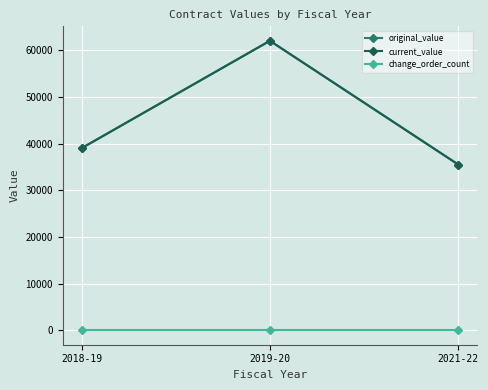

Is this an area chart (filled region under the line)?

No